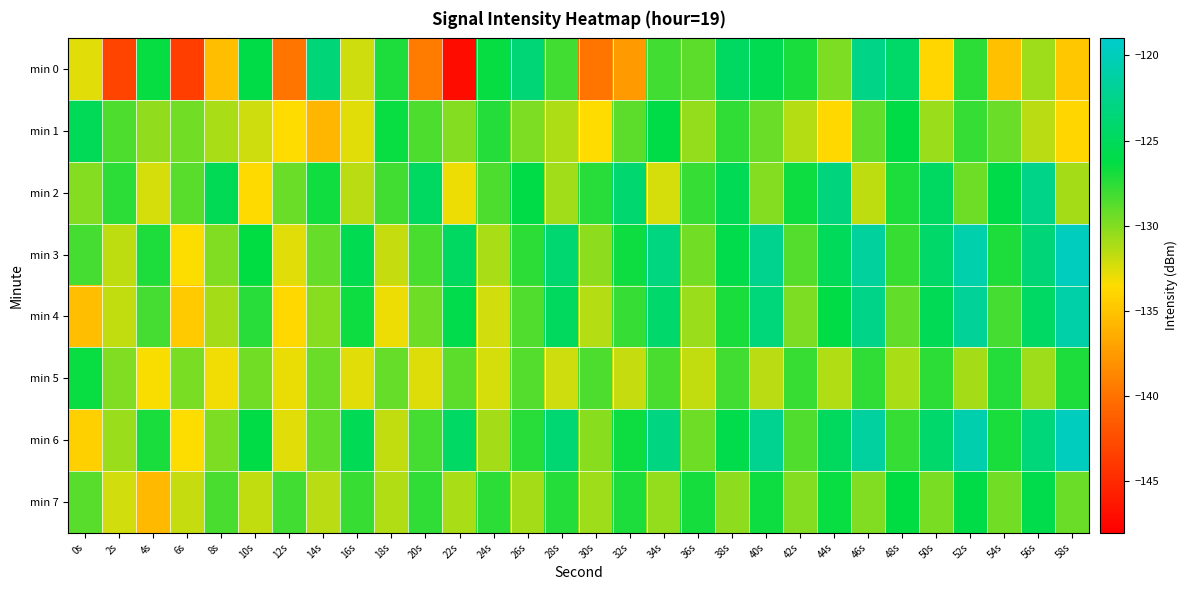

What is the spread (max minus min) of values at 36s?

4.8